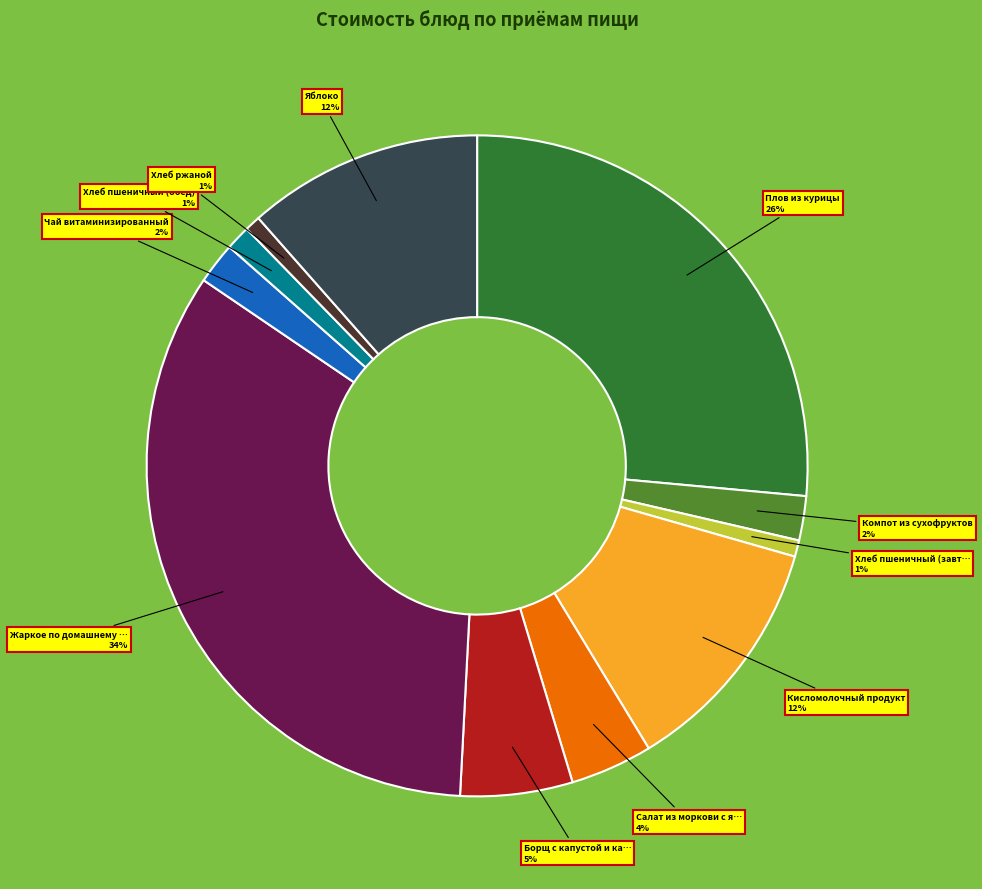

To the nearest percent, what is the difference between the largest and smallest slice percentages?

33%